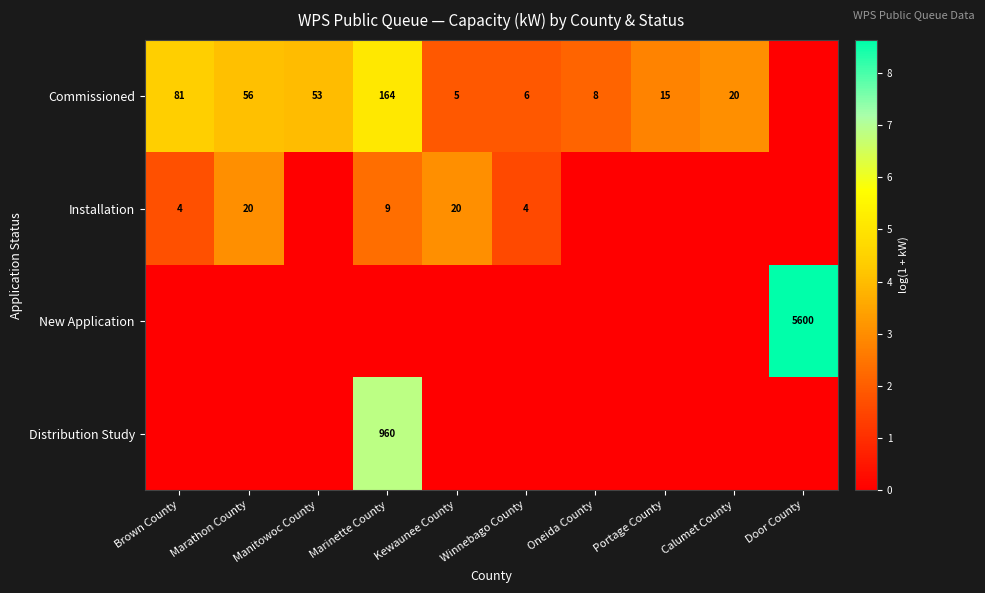

True or false: Installation has a value of 13 at Kewaunee County.

False